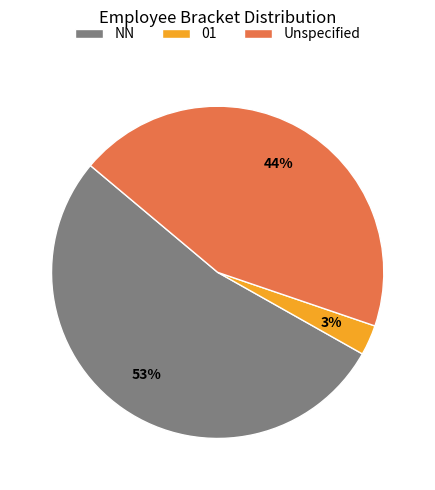

True or false: NN accounts for 53% of the total.

True